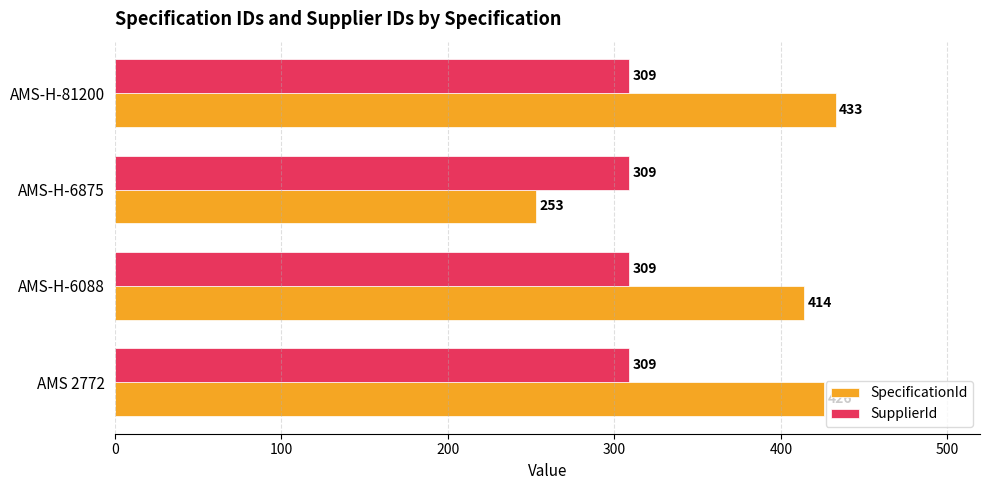

Where is SpecificationId nearest to the value 343?

AMS-H-6088